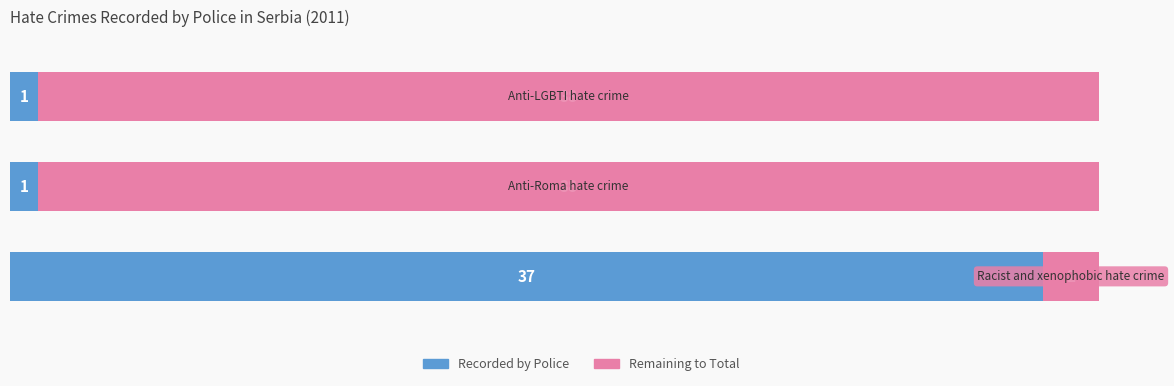

What is the maximum value for Recorded by Police?

37